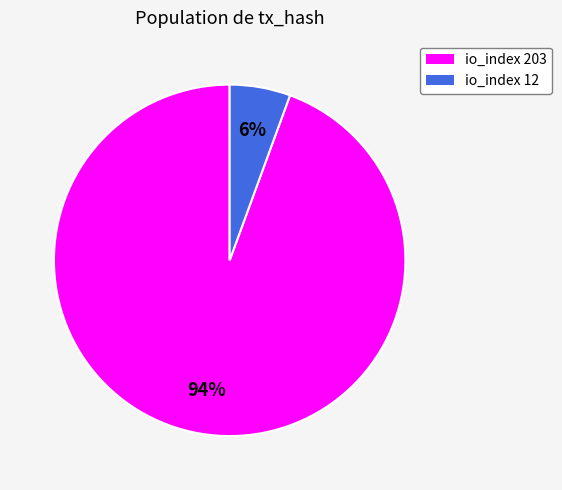

Between io_index 203 and io_index 12, which is larger?

io_index 203